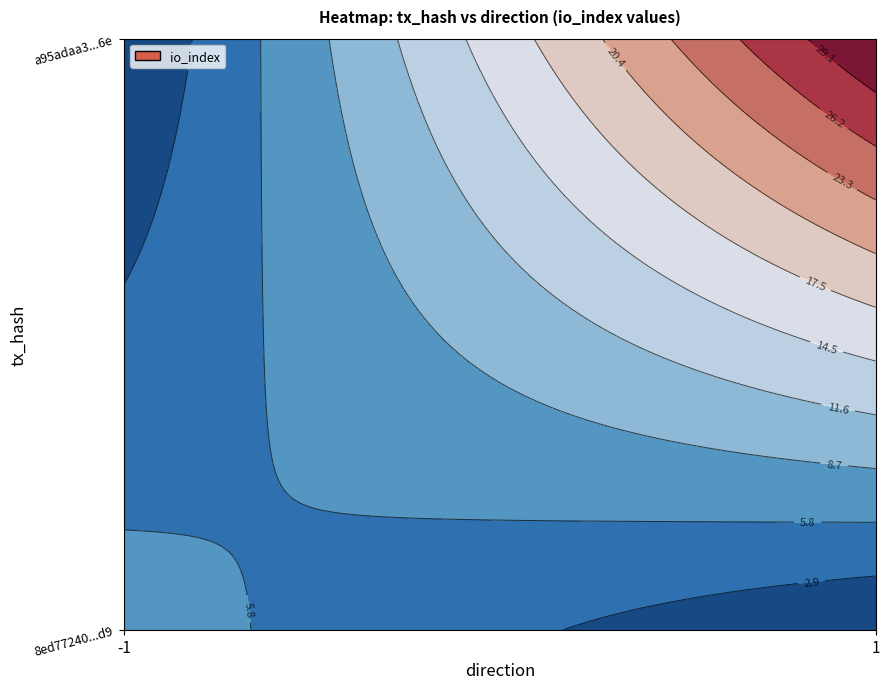

At io_index, list the series in order from smallest to largest.

8ed77240f439b8e725d4a2b087d6b251d8ecfd9, a95adaa398c4fa75966fff27aae80642d0e346e